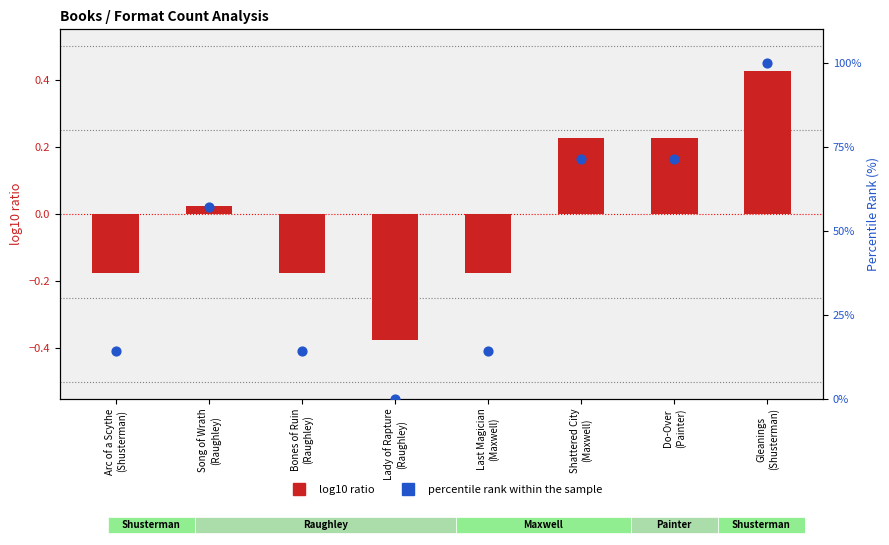

At how many categories does at least one series exceed 59?

3